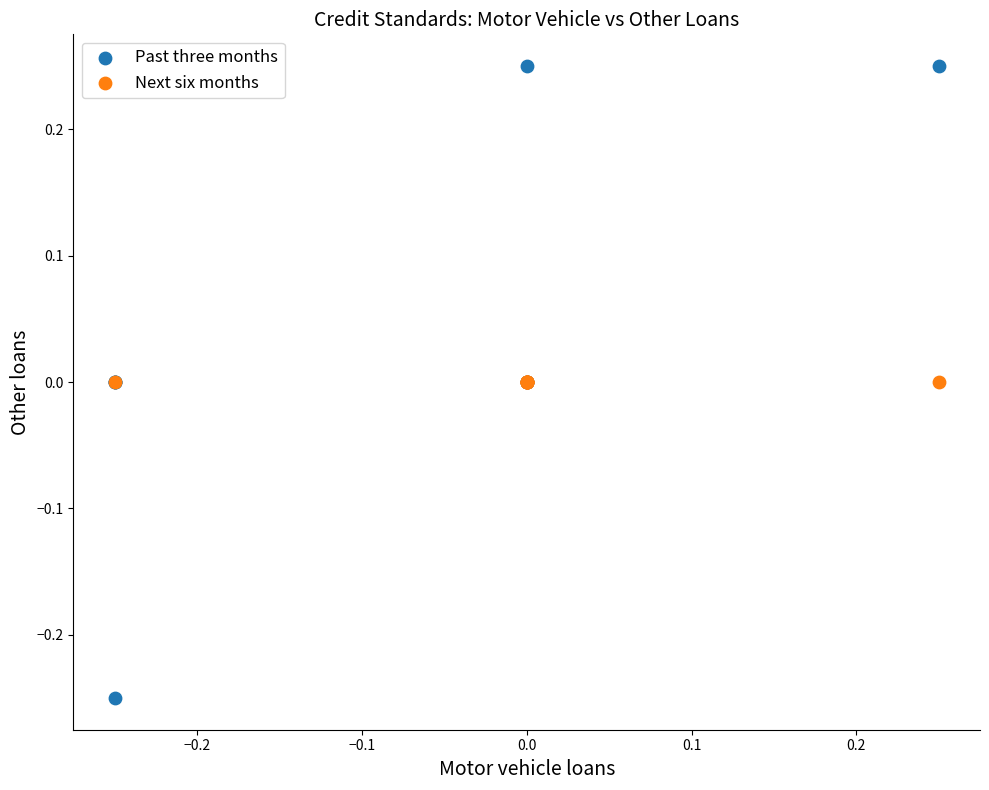

What are all the series names shown in the legend?

Past three months, Next six months